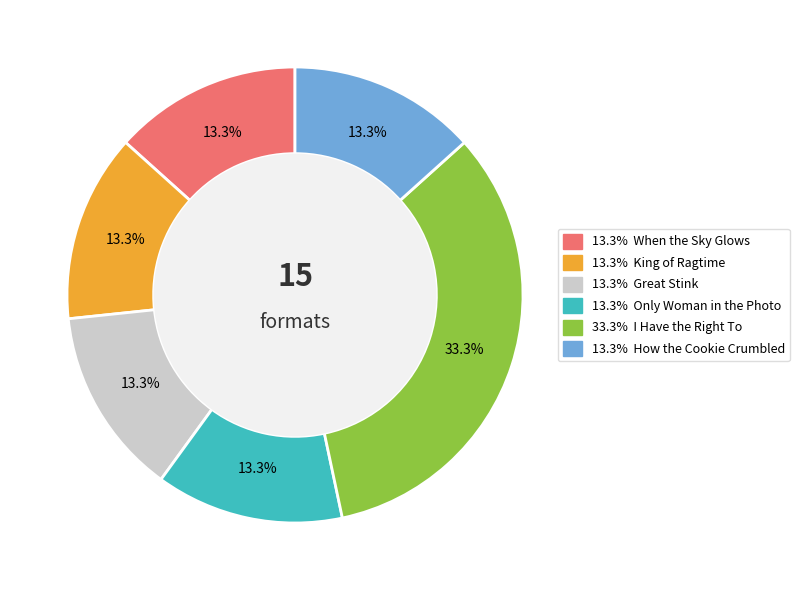

Does any single category account for the majority?

No